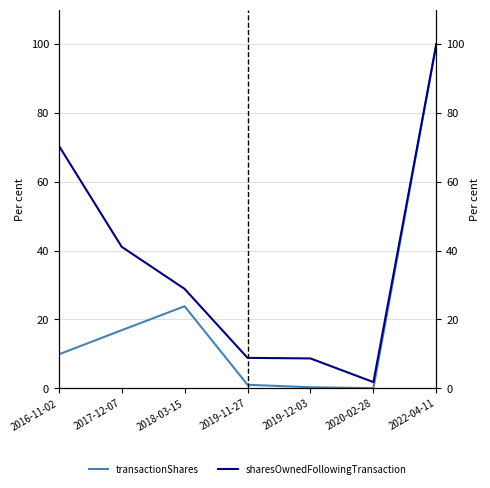

True or false: transactionShares and sharesOwnedFollowingTransaction intersect in this chart.

False